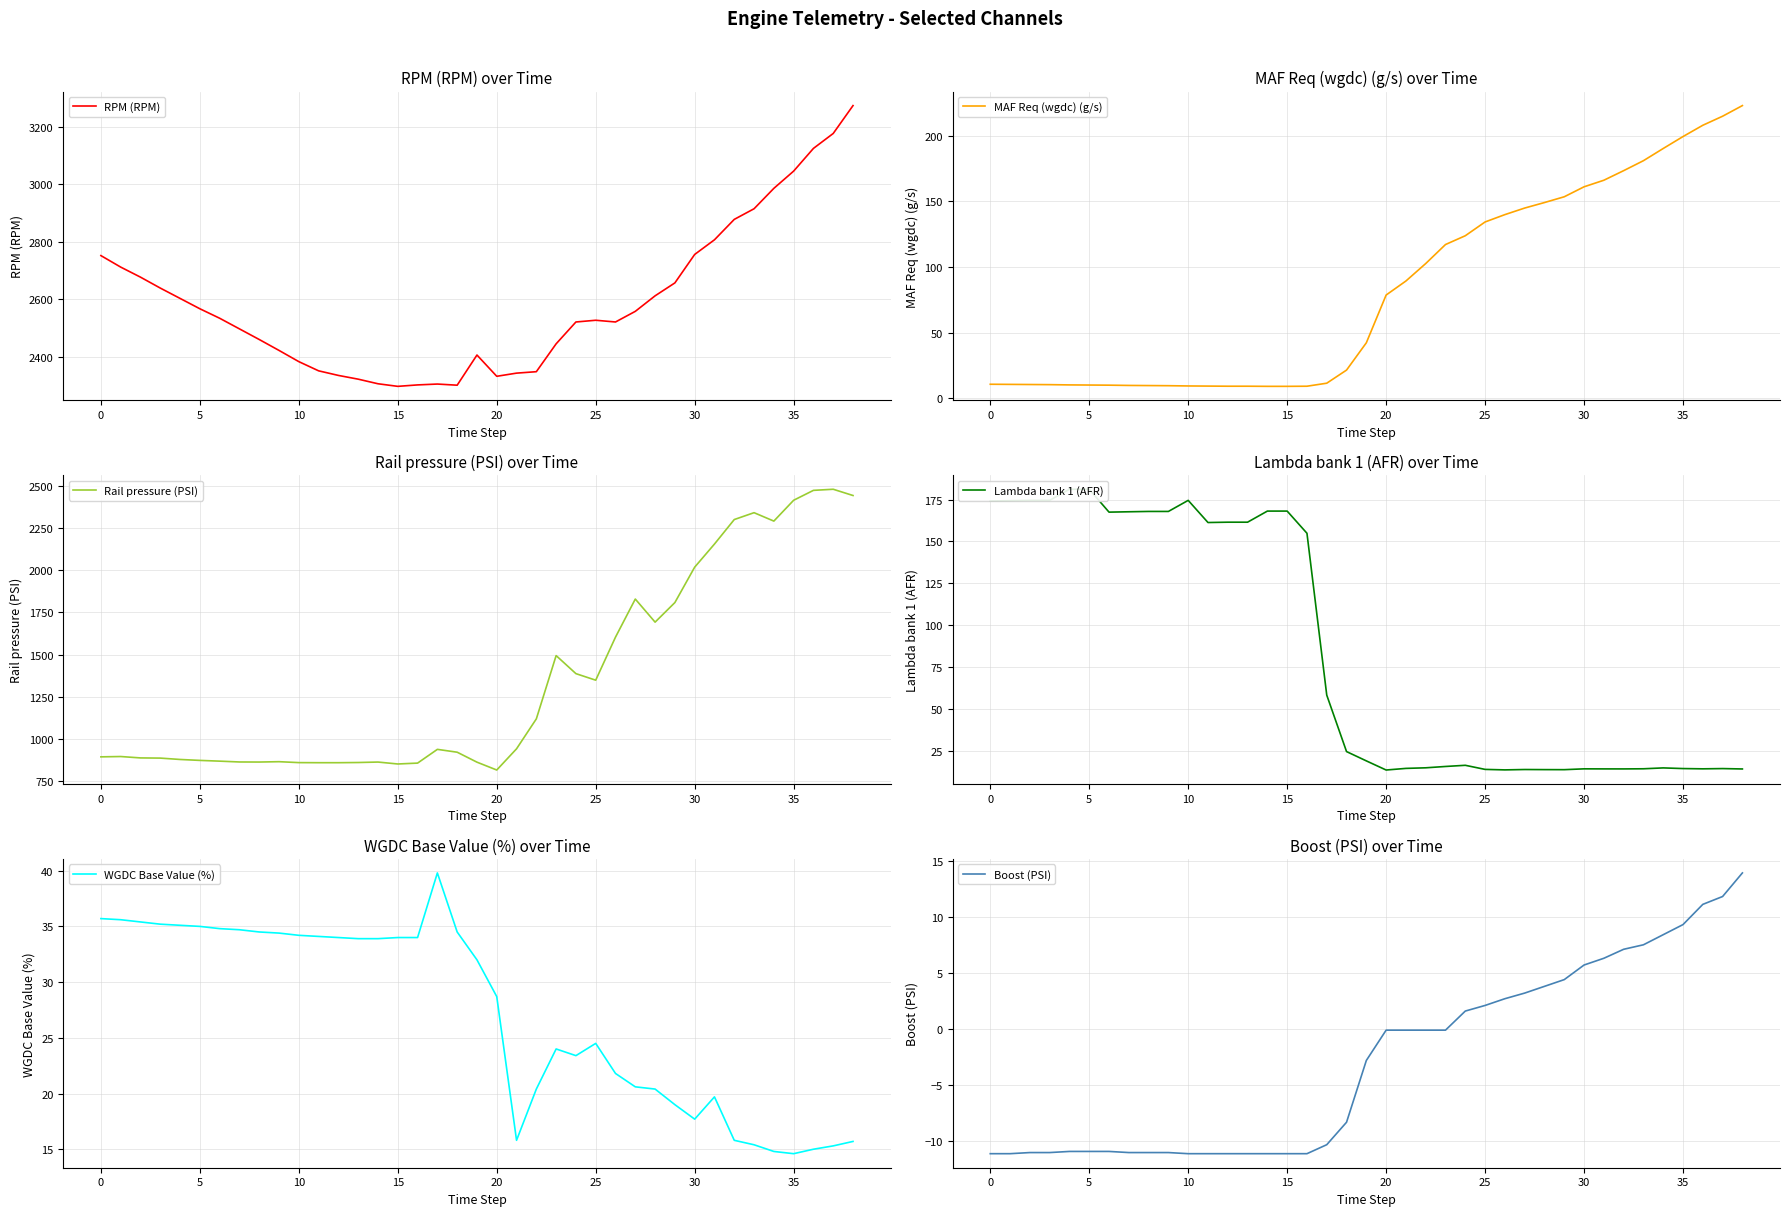

What is the greatest value displayed?

3274.0